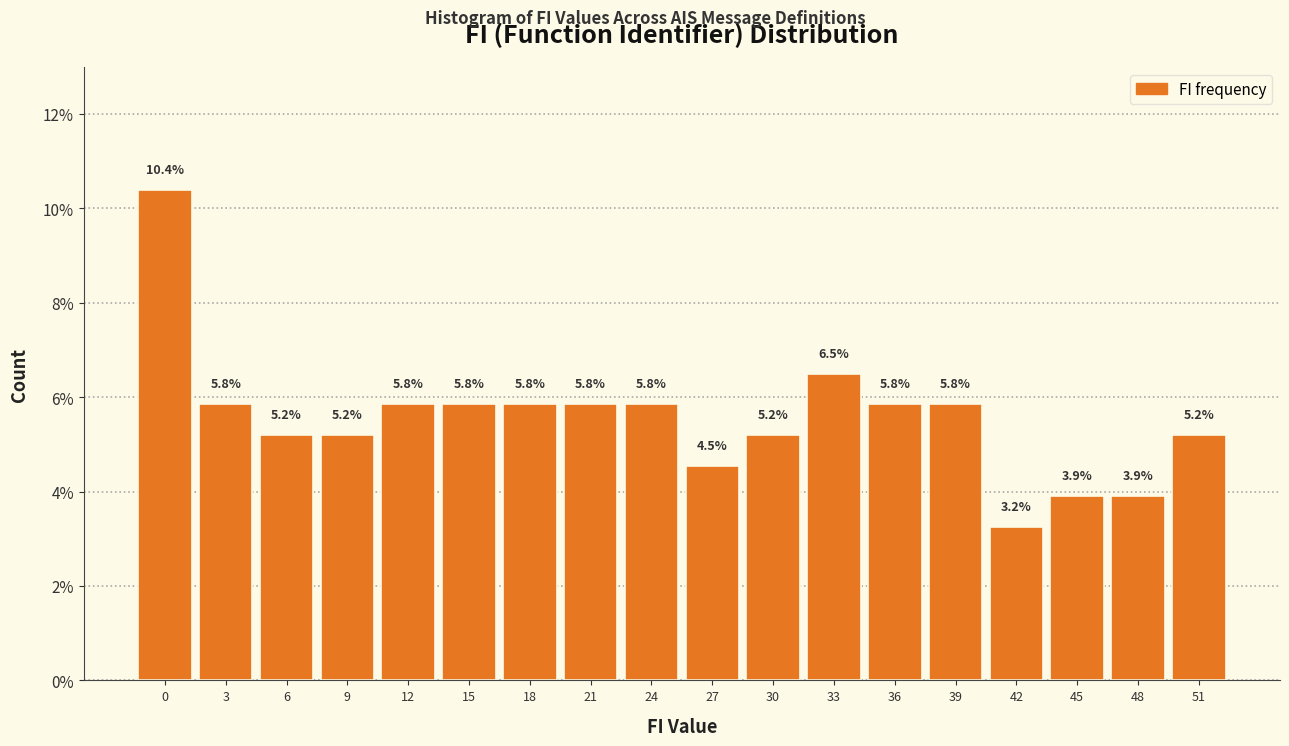

Reading left to right, transcribe all the data shown in this chart.

0=10.4	3=5.8	6=5.2	9=5.2	12=5.8	15=5.8	18=5.8	21=5.8	24=5.8	27=4.5	30=5.2	33=6.5	36=5.8	39=5.8	42=3.2	45=3.9	48=3.9	51=5.2